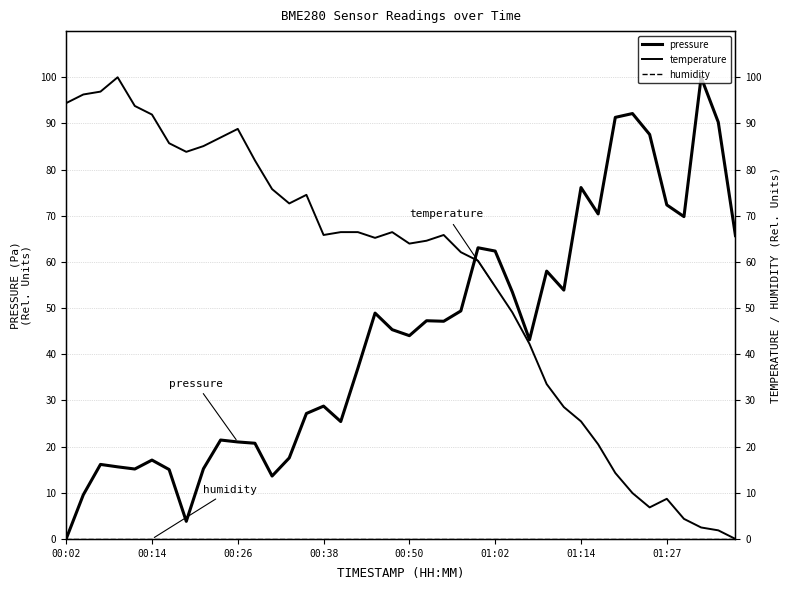

At 33, list the series in order from smallest to largest.

humidity, temperature, pressure